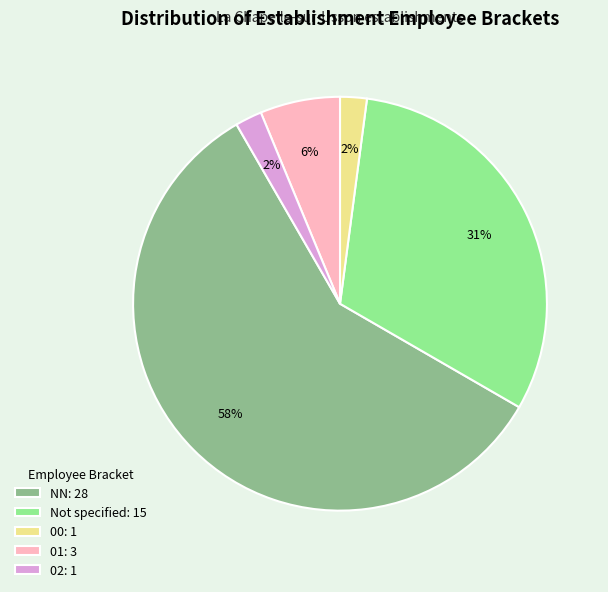

True or false: 00: 1 accounts for 2% of the total.

True